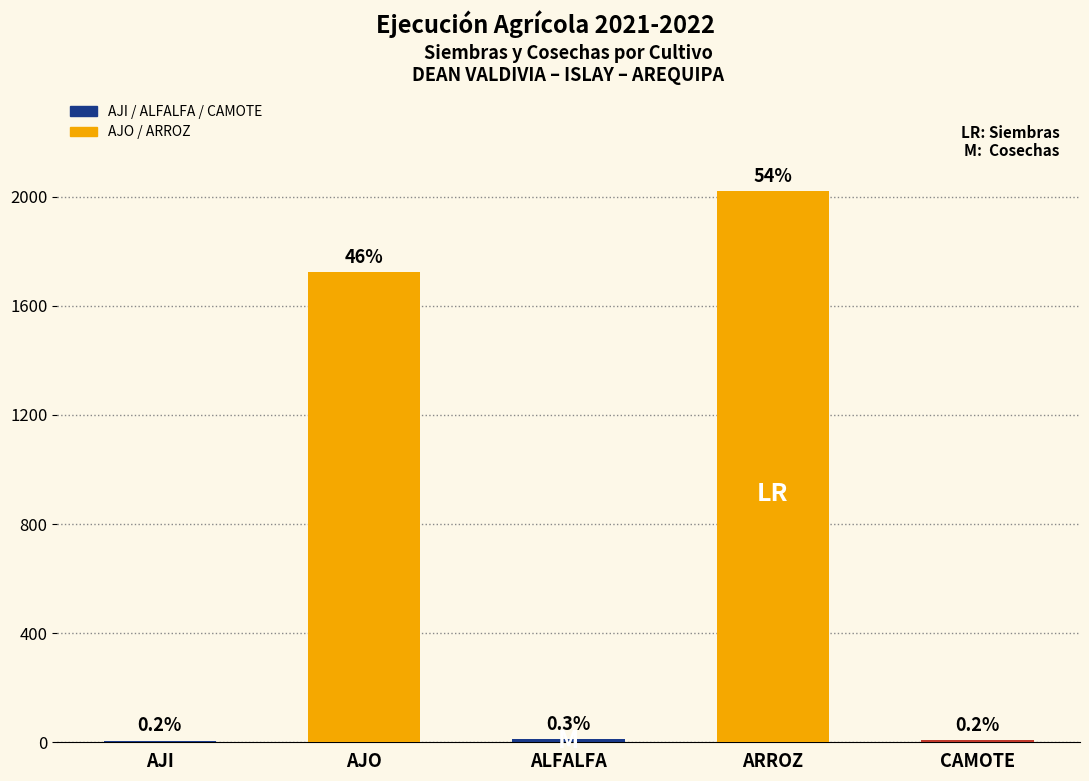

List the labels in order of value, largest first.

ARROZ, AJO, ALFALFA, CAMOTE, AJI